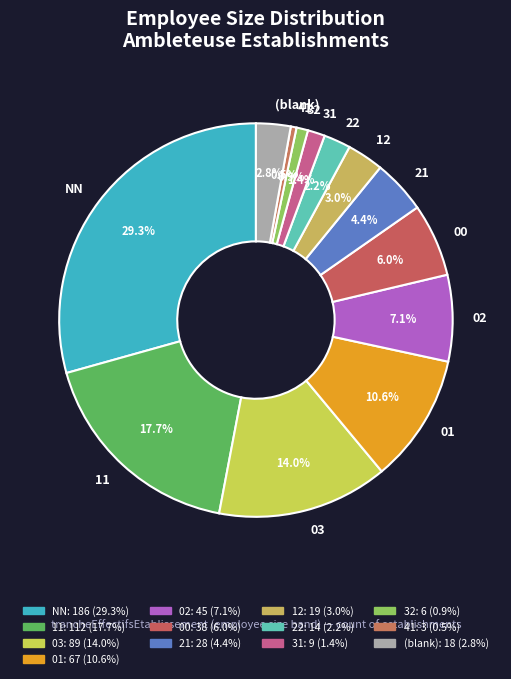

Is there a majority slice in this chart?

No